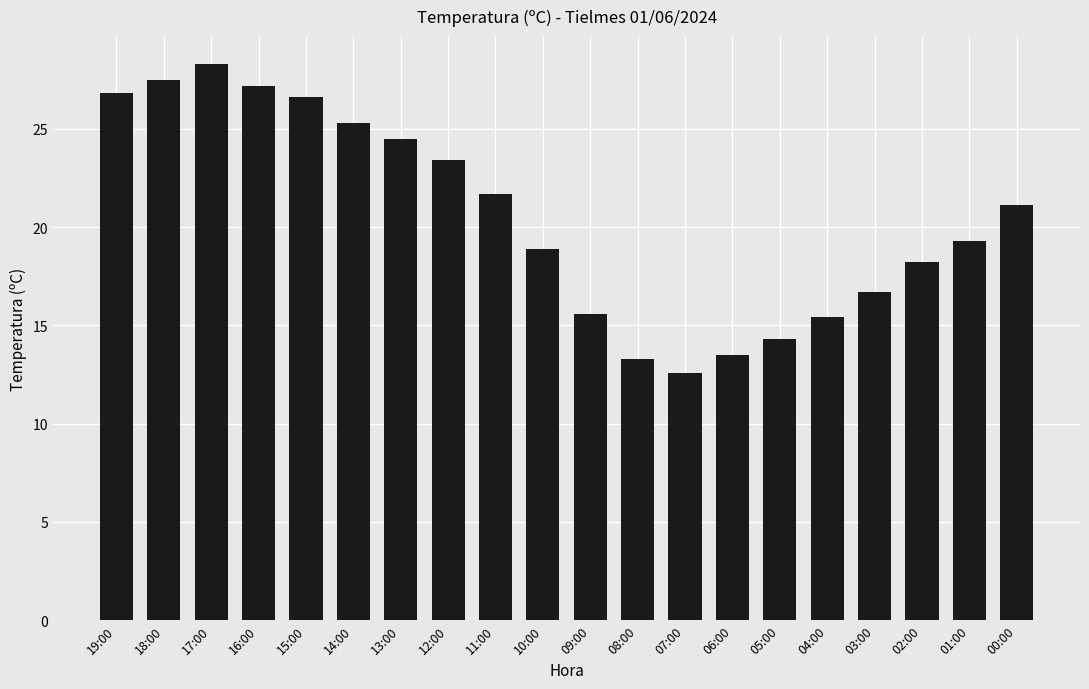

How many distinct data groups are displayed?

1